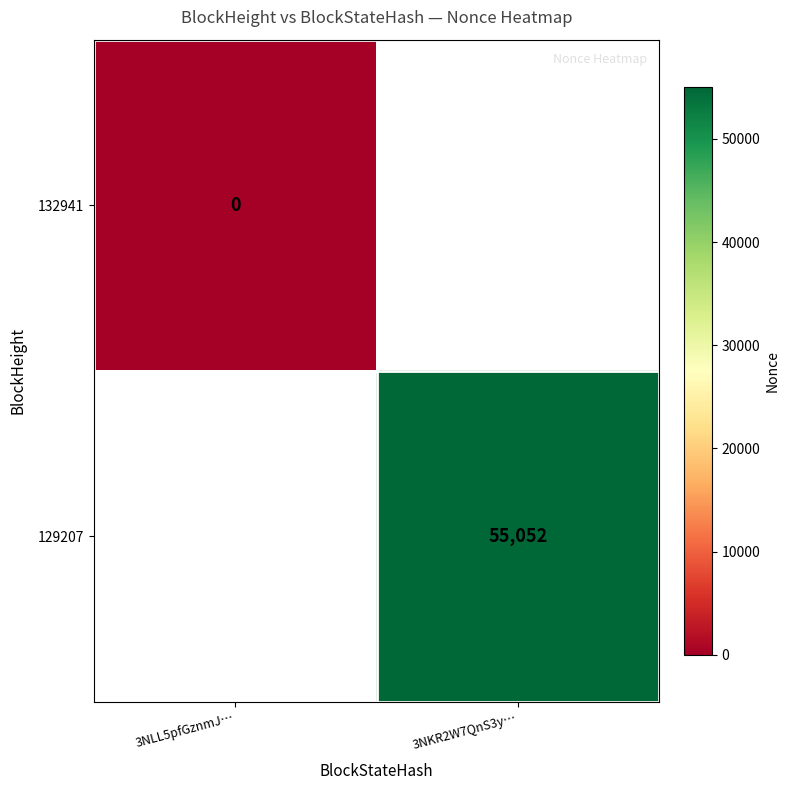

At which category does the chart reach its peak across all series?

3NKR2W7QnS3y…